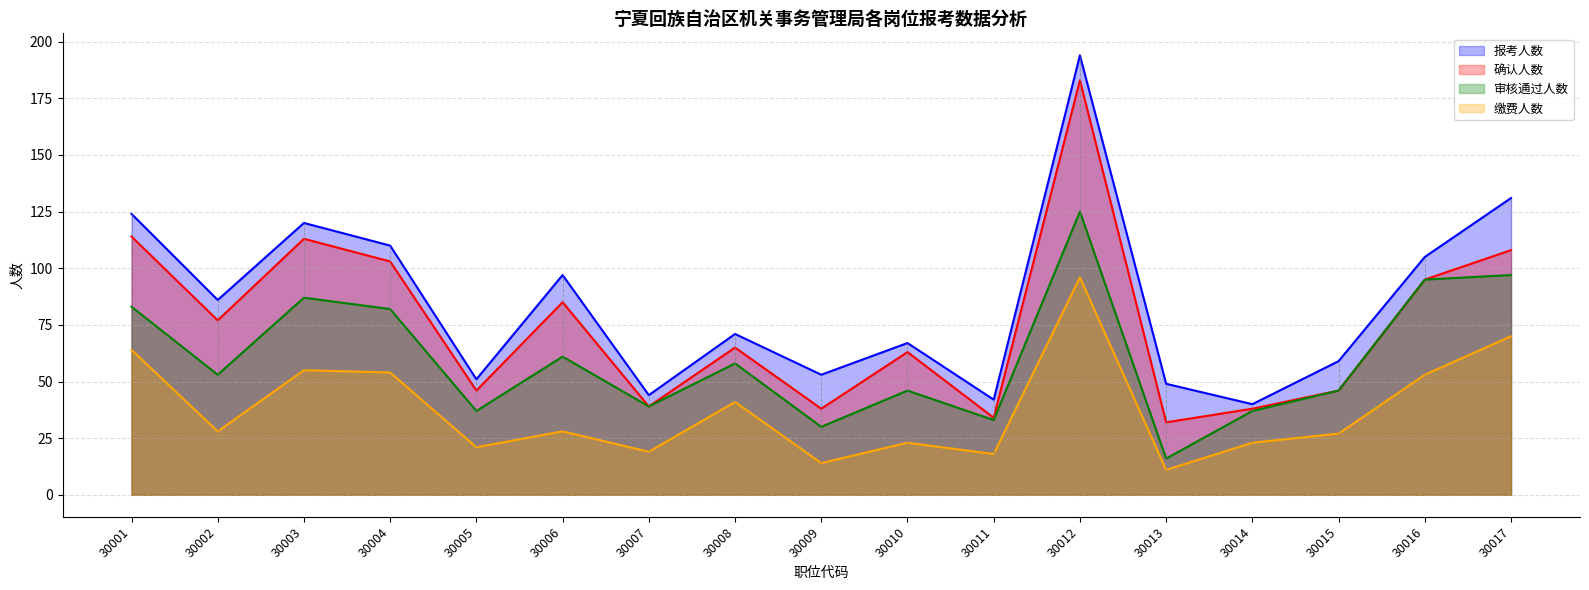

List the series in order of their overall mean, lowest first.

缴费人数, 审核通过人数, 确认人数, 报考人数